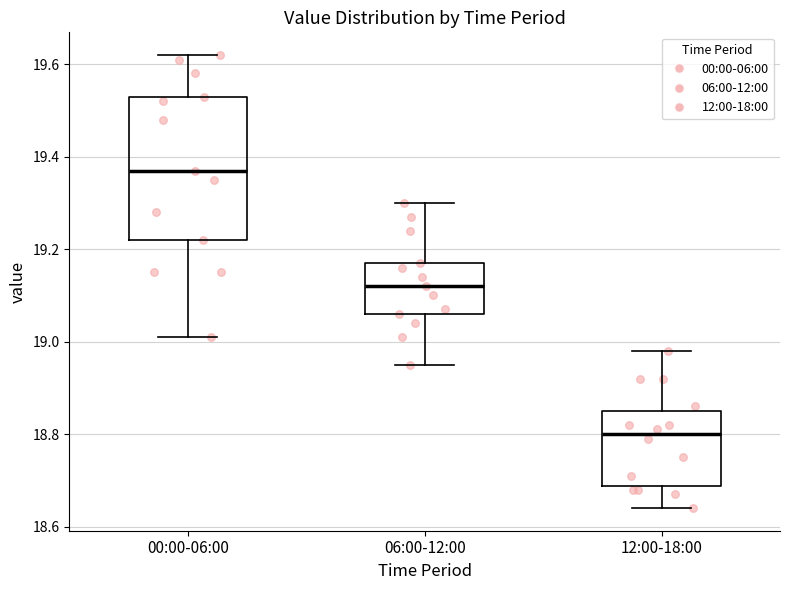

Comparing the boxes themselves (not the whiskers), which one is the tallest?

00:00-06:00